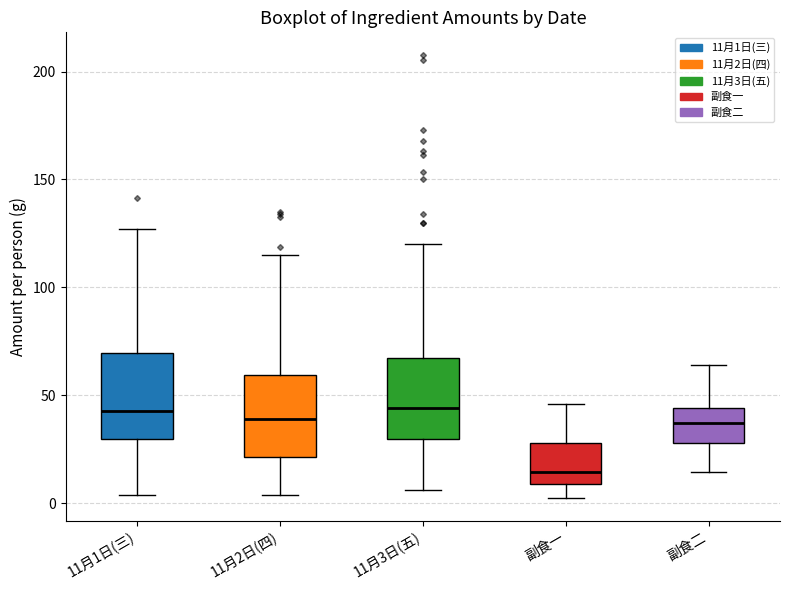

Reading left to right, transcribe this box plot: for each box, give where its median line is, the range the box spans, and where its two whiskers end, as read against the y-axis. The values are not printed on the chart, so give them approximately, as read against the axis.

11月1日(三): median 45, box 30 to 70, whiskers 5 to 125
11月2日(四): median 40, box 20 to 60, whiskers 5 to 115
11月3日(五): median 45, box 30 to 65, whiskers 5 to 120
副食一: median 15, box 10 to 30, whiskers 0 to 45
副食二: median 35, box 30 to 45, whiskers 15 to 65